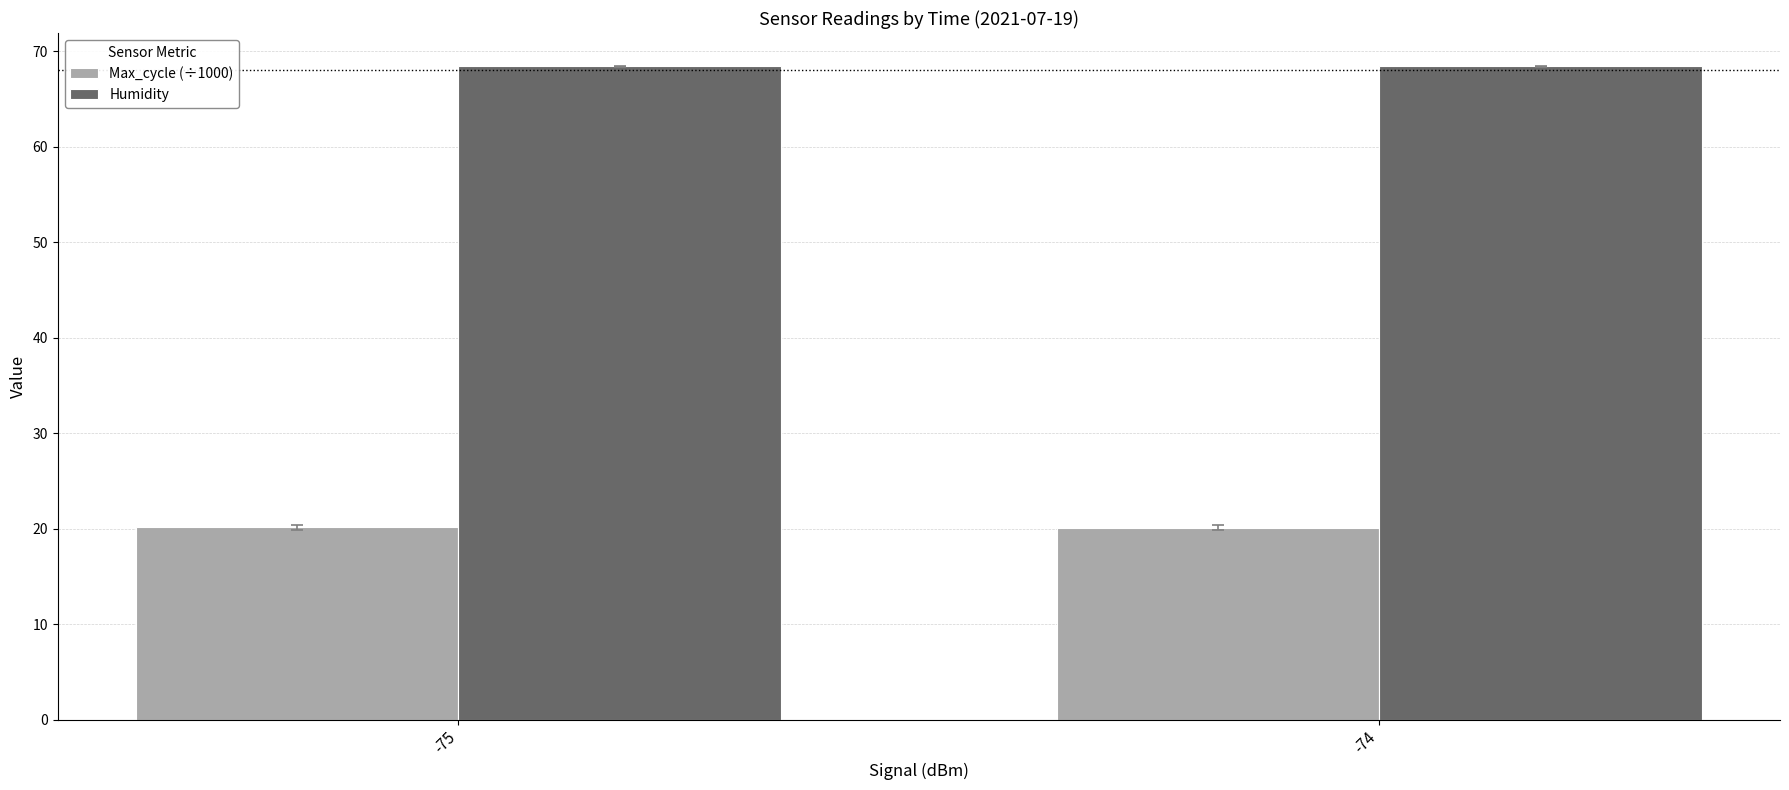

What is the sum of all Max_cycle (÷1000) values?

40.2